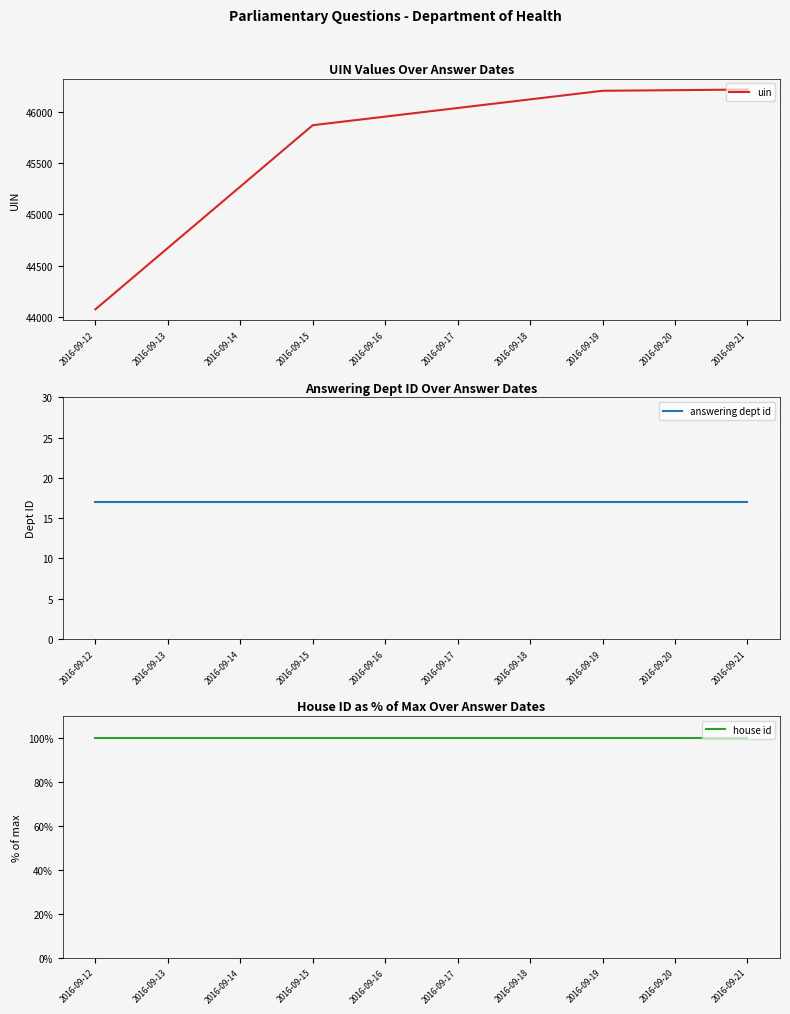

The value of uin at 2016-09-19 is 25634.4. True or false?

False